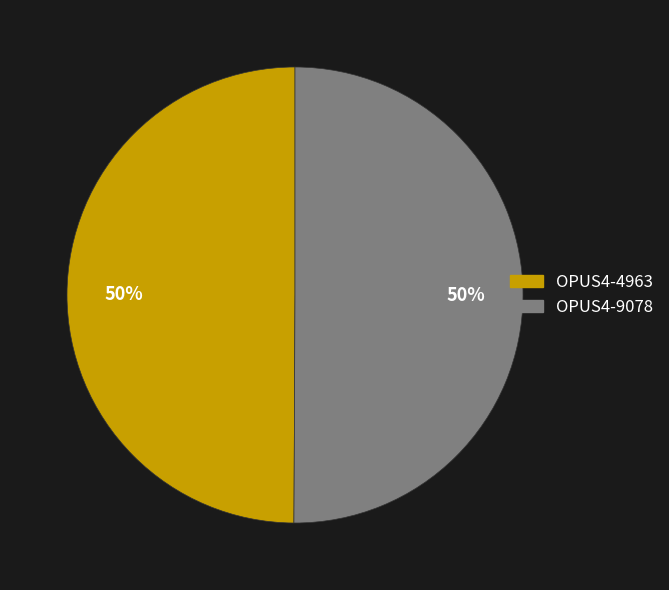

Approximately how many times larger is the value at OPUS4-4963 compared to OPUS4-9078?

1.0